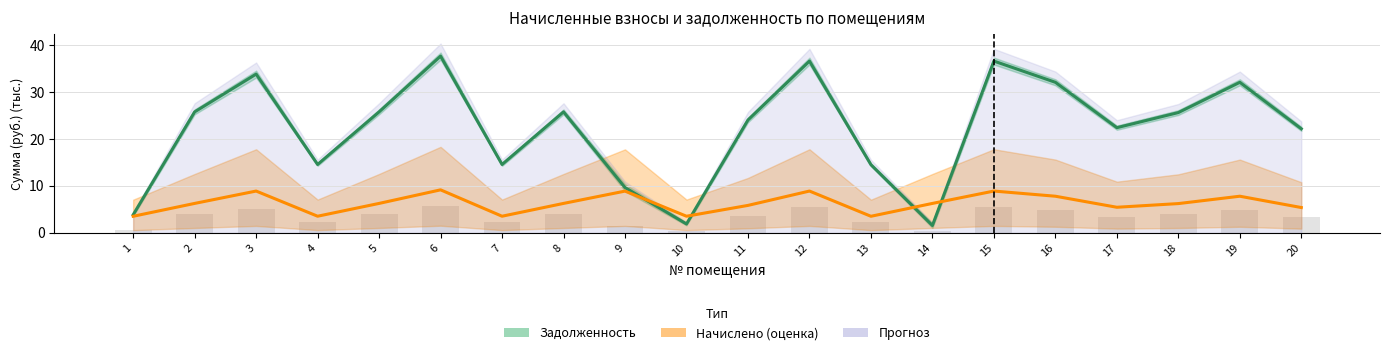

The value of начислено (полгода) at 6 is 9.2. True or false?

True